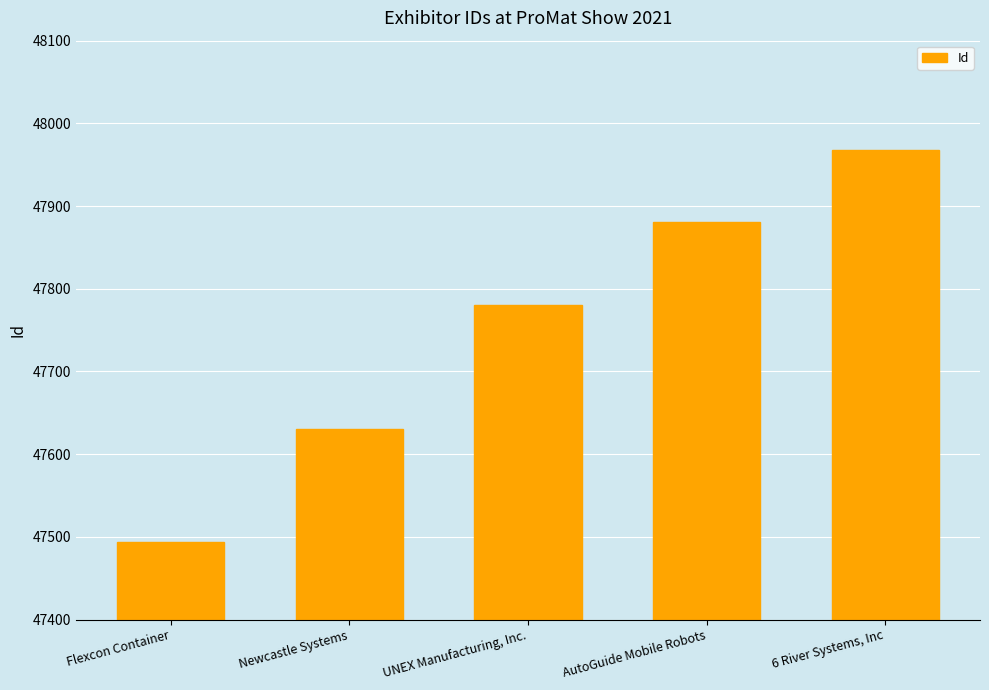

What is the average value?

47751